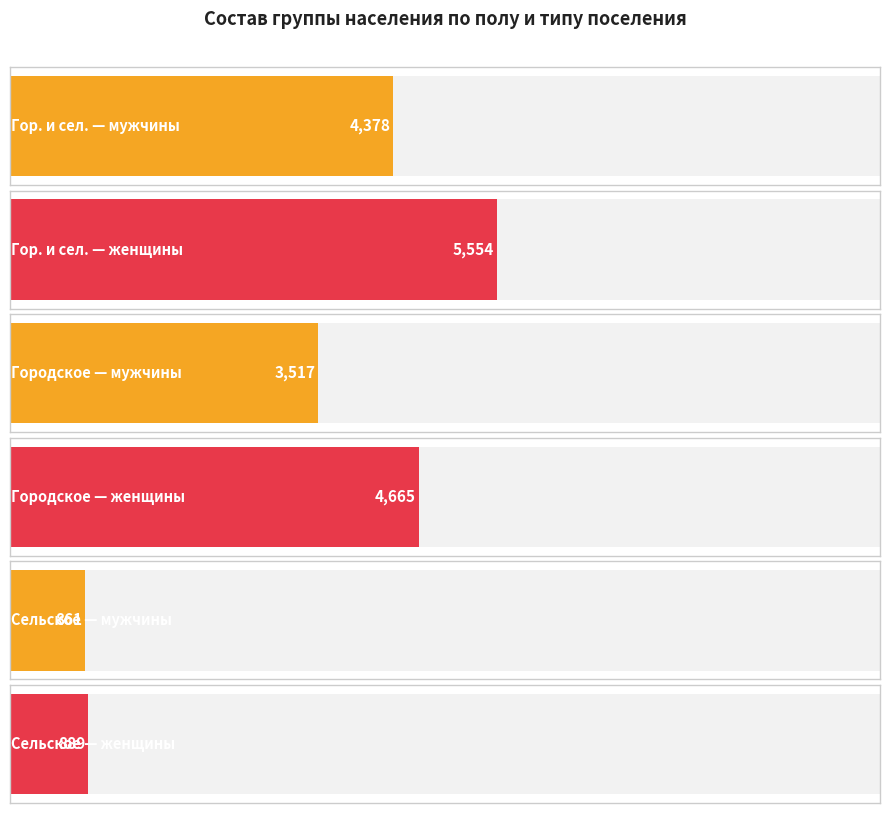

Where is женщины nearest to the value 3221?

Городское население